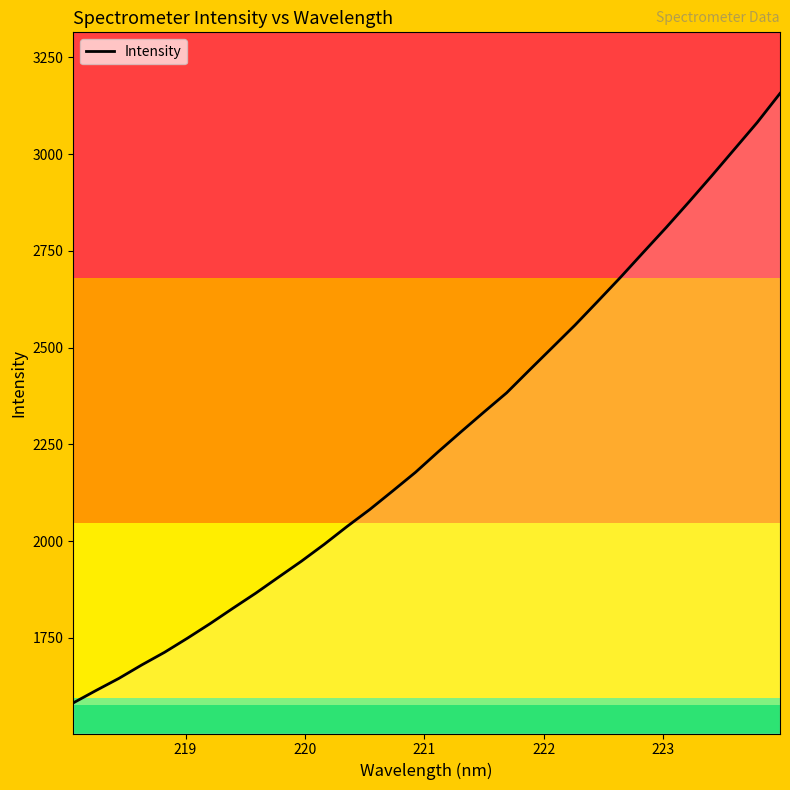

What is the minimum value shown in the chart?

1582.0